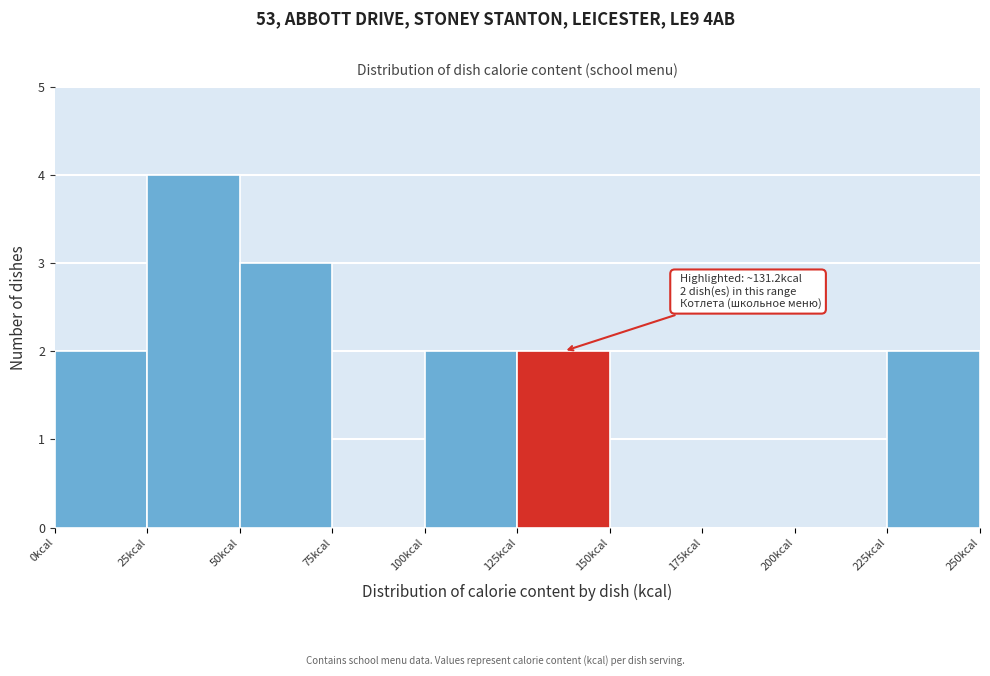

Which range on the x-axis has the tallest bar?

25 to 50